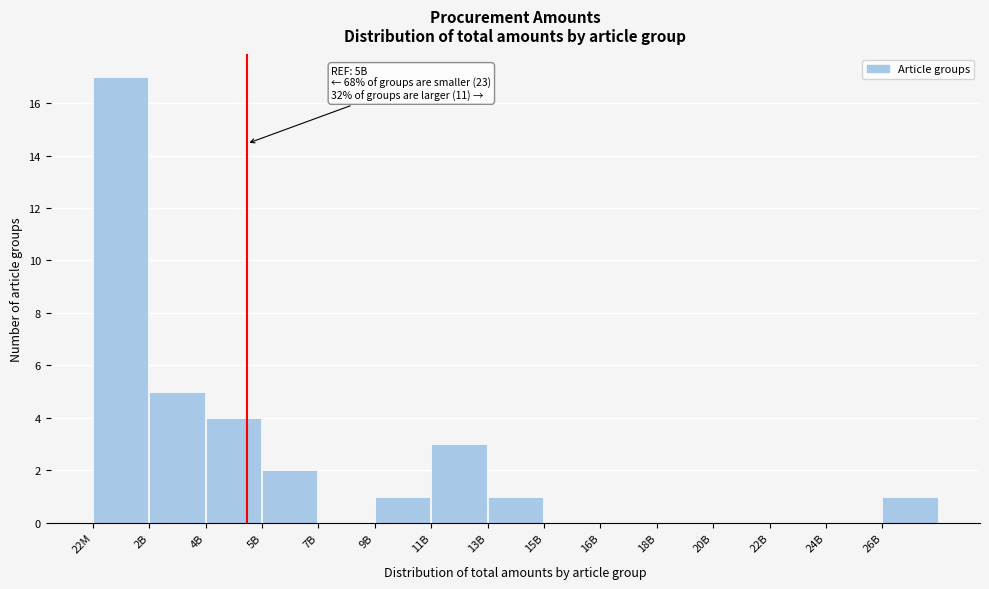

Reading right to left, what are all the values shown in this chart?

26B=1	24B=0	22B=0	20B=0	18B=0	16B=0	15B=0	13B=1	11B=3	9B=1	7B=0	5B=2	4B=4	2B=5	22M=17